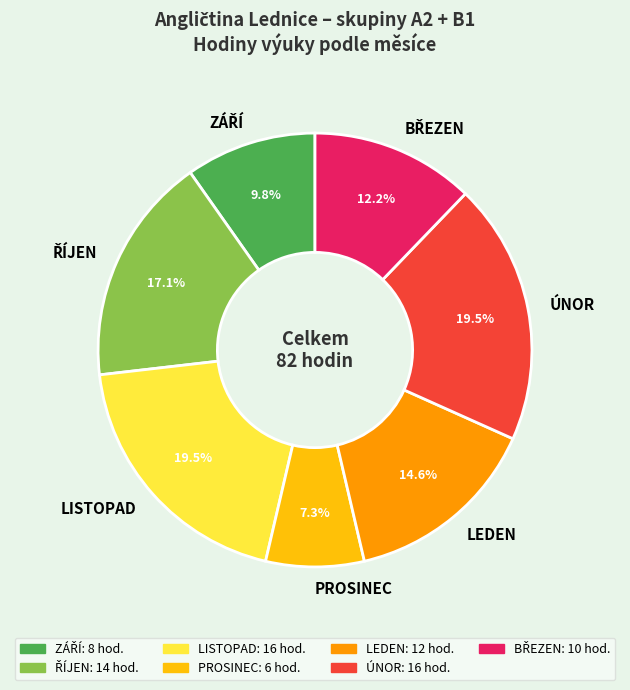

Does any single category account for the majority?

No